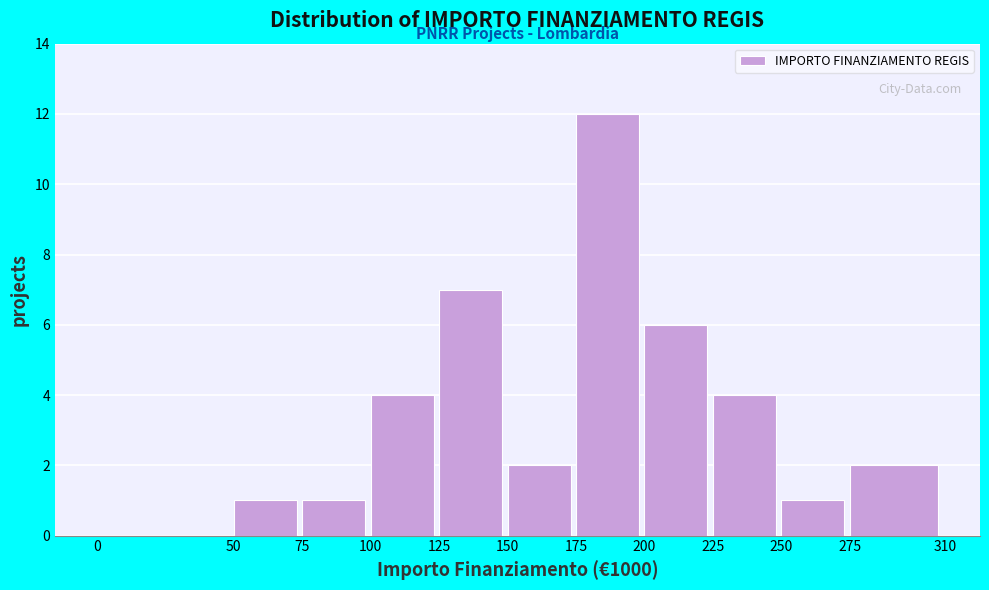

Reading left to right, transcribe this chart: for each bar, give the range it covers on the x-axis and its height. The values are not printed on the chart, so give them approximately, as read against the axis.

0 to 50: 0
50 to 75: 1
75 to 100: 1
100 to 125: 4
125 to 150: 7
150 to 175: 2
175 to 200: 12
200 to 225: 6
225 to 250: 4
250 to 275: 1
275 to 310: 2